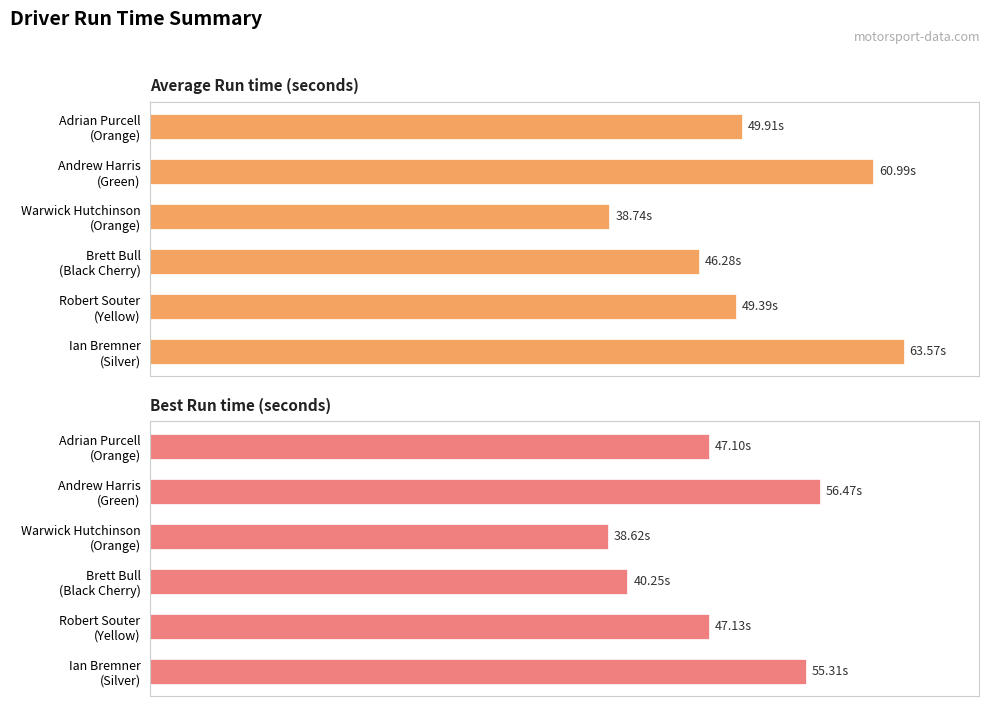

What is the difference between the maximum and minimum values in the Average Run time series?

24.8